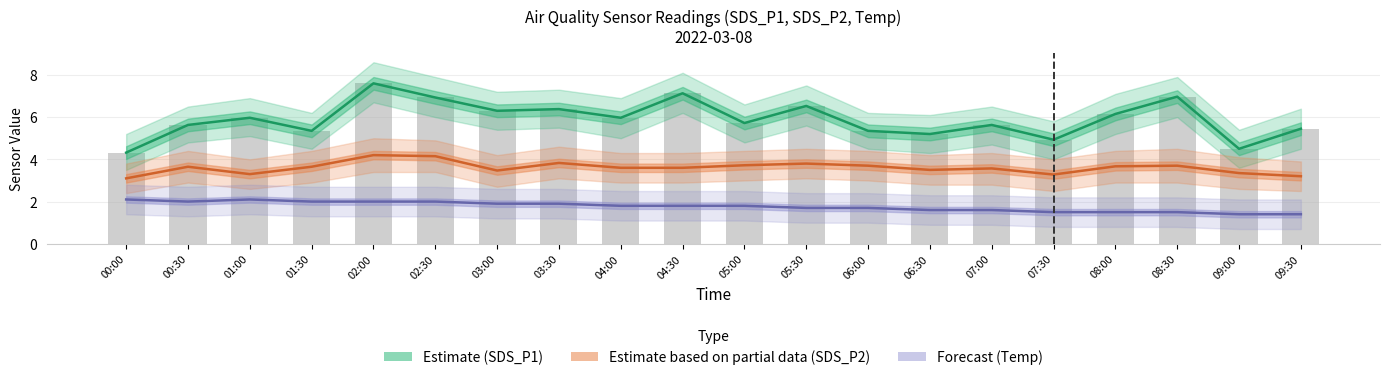

How many series are shown in this chart?

3